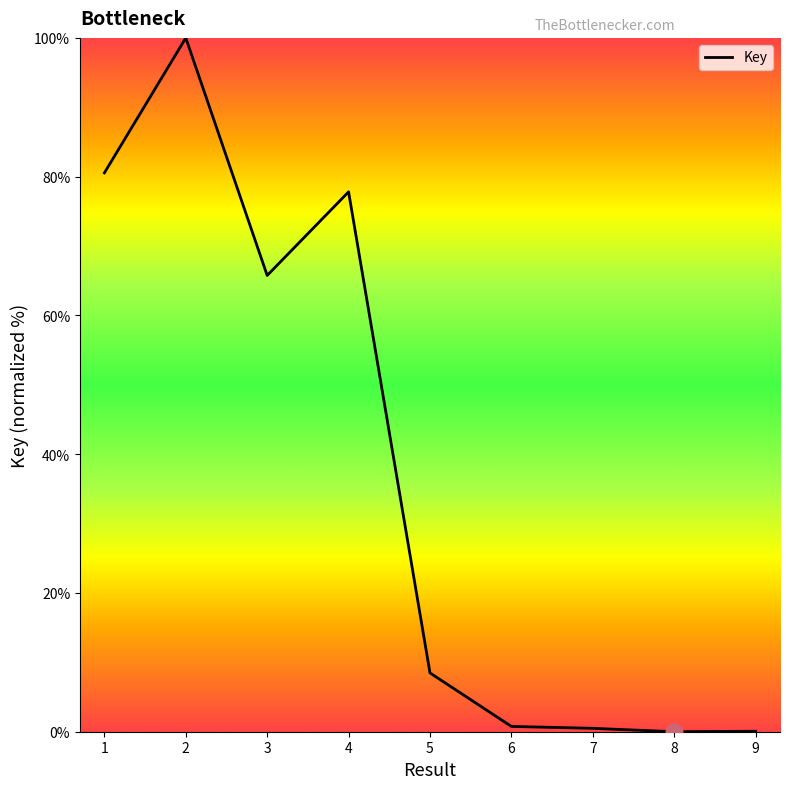

What is the sum of all values?

333.9